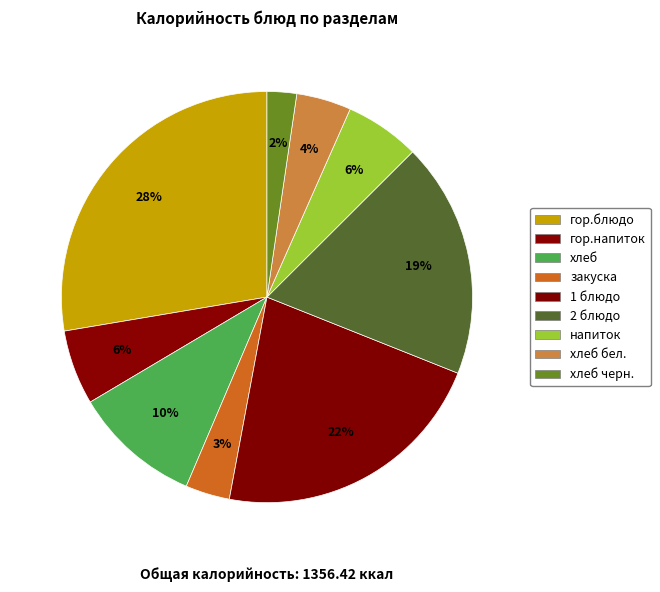

Rank the categories by value from lowest to highest.

хлеб черн., закуска, хлеб бел., гор.напиток, напиток, хлеб, 2 блюдо, 1 блюдо, гор.блюдо